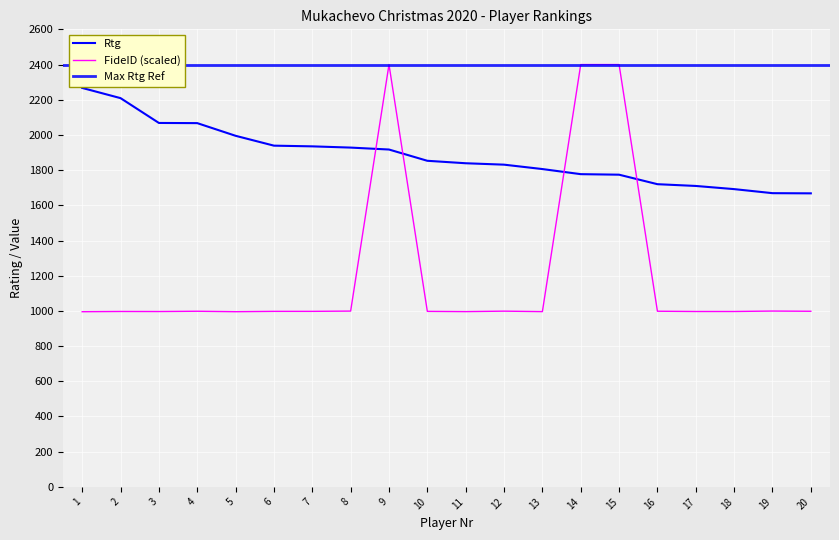

Which series has the widest spread of values?

FideID